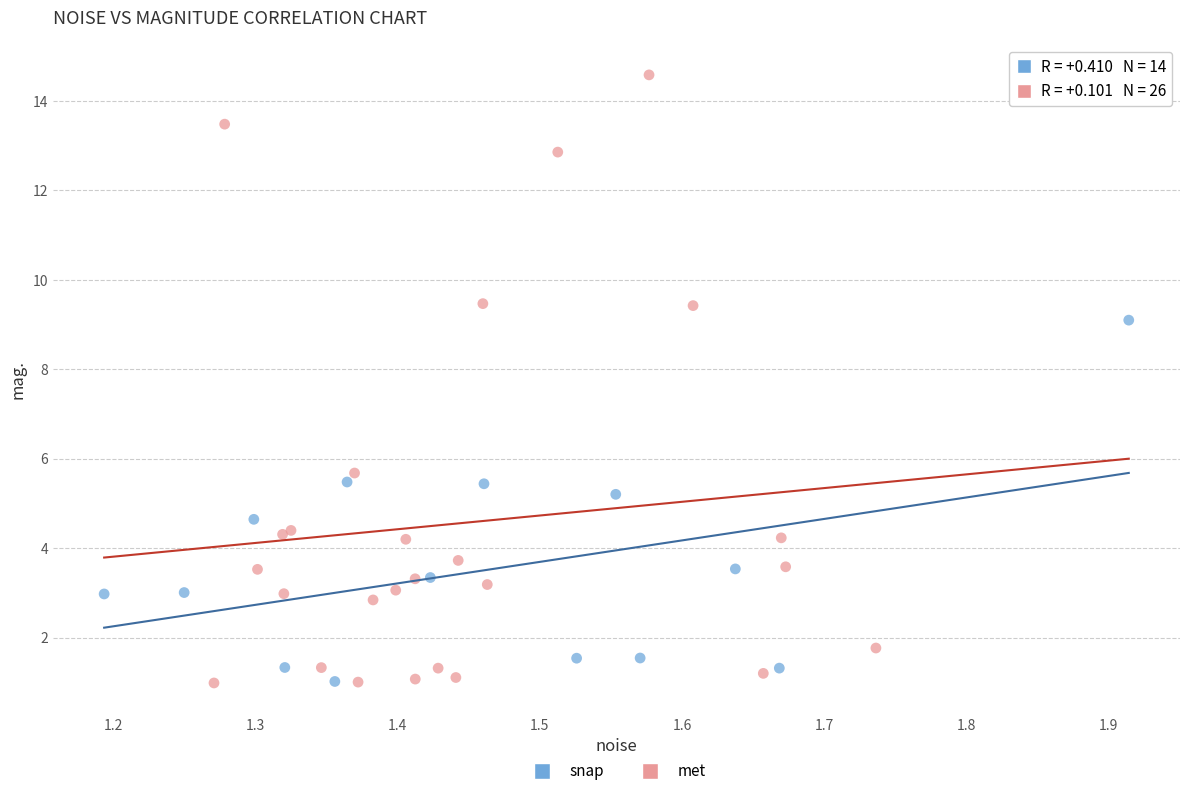

Which series has the widest spread of Y values?

met